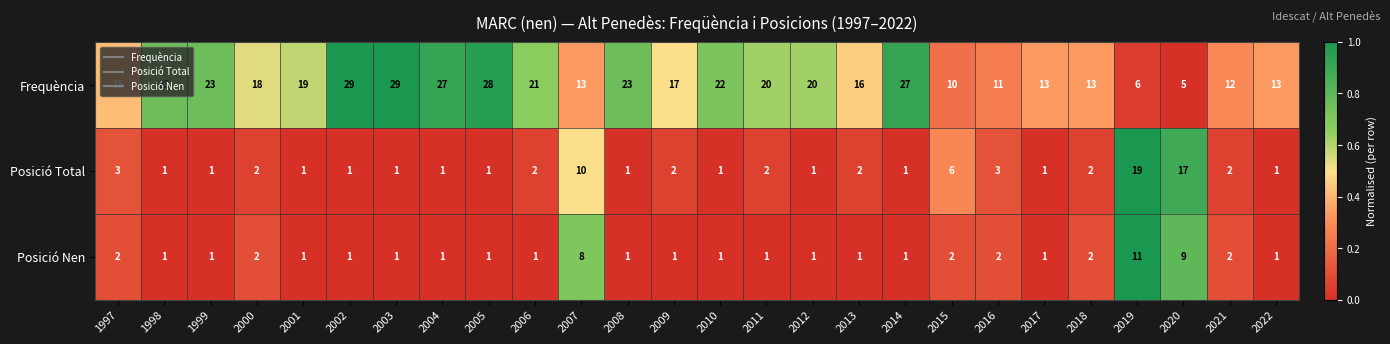

Which series has the largest total across all categories?

Frequència